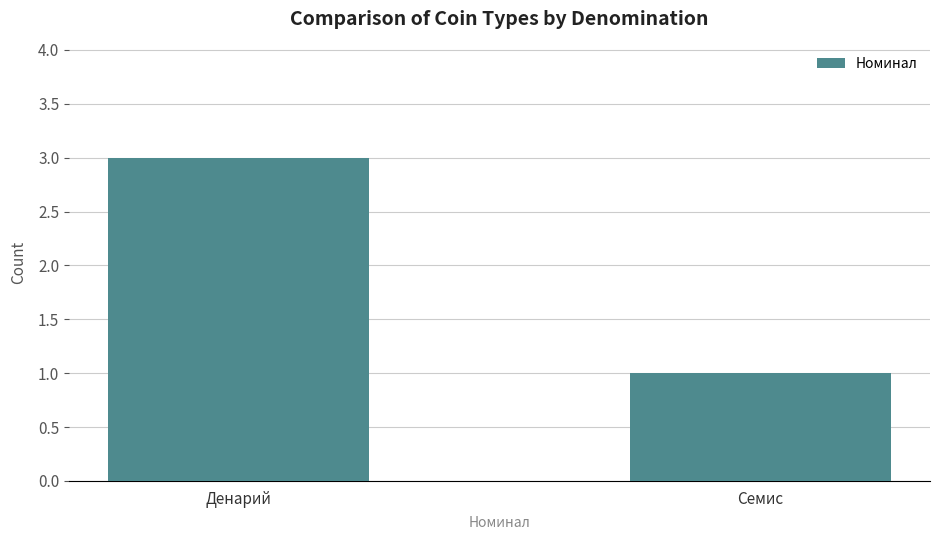

True or false: the data shows 4 at Денарий.

False